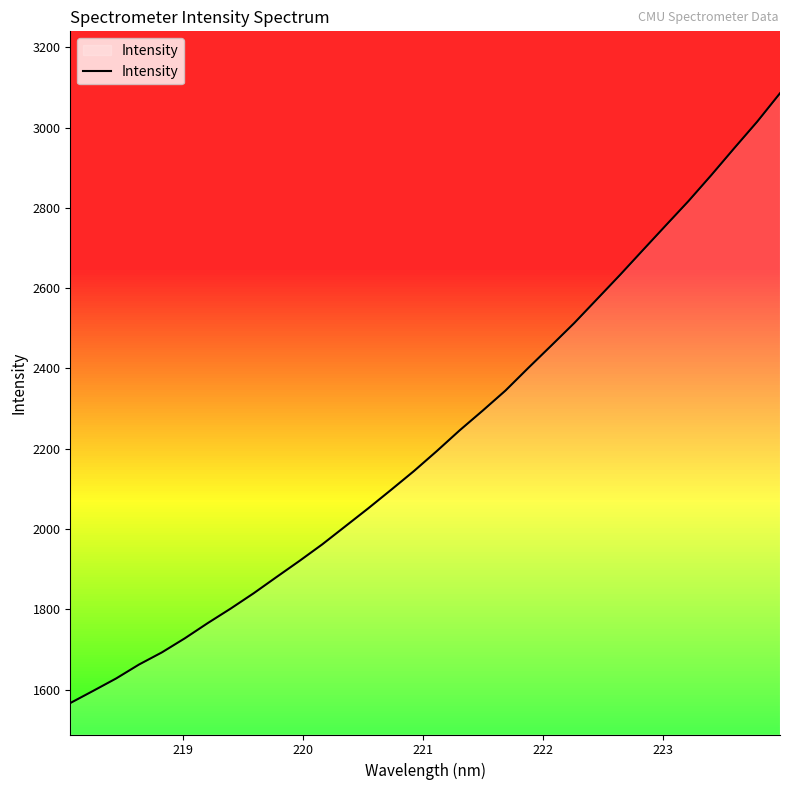

What is the maximum value shown in the chart?

3085.3